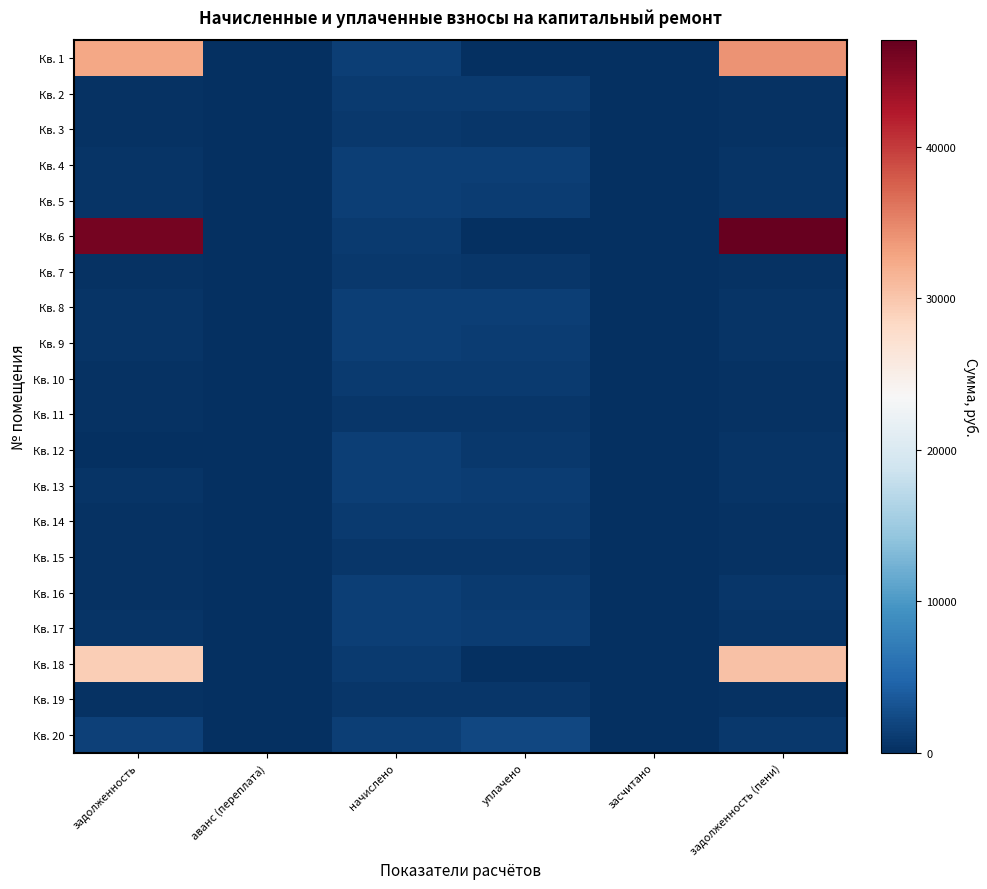

Reading right to left, transcribe all the data shown in this chart.

Кв. 1: задолженность (пени)=34033.9	засчитано=0.0	уплачено=0.0	начислено=1330.0	аванс (переплата)=0.0	задолженность=32703.9
Кв. 2: задолженность (пени)=349.4	засчитано=0.0	уплачено=1015.8	начислено=1048.1	аванс (переплата)=0.0	задолженность=317.0
Кв. 3: задолженность (пени)=247.4	засчитано=0.0	уплачено=719.2	начислено=742.1	аванс (переплата)=0.0	задолженность=224.4
Кв. 4: задолженность (пени)=448.5	засчитано=0.0	уплачено=1303.9	начислено=1345.4	аванс (переплата)=0.0	задолженность=406.9
Кв. 5: задолженность (пени)=440.4	засчитано=0.0	уплачено=1280.4	начислено=1321.2	аванс (переплата)=0.0	задолженность=399.9
Кв. 6: задолженность (пени)=47042.6	засчитано=0.0	уплачено=0.0	начислено=1054.8	аванс (переплата)=0.0	задолженность=45987.8
Кв. 7: задолженность (пени)=246.6	засчитано=0.0	уплачено=717.0	начислено=739.9	аванс (переплата)=0.0	задолженность=223.8
Кв. 8: задолженность (пени)=447.0	засчитано=0.0	уплачено=1299.6	начислено=1341.0	аванс (переплата)=0.0	задолженность=405.6
Кв. 9: задолженность (пени)=440.4	засчитано=0.0	уплачено=1280.4	начислено=1321.2	аванс (переплата)=0.0	задолженность=399.6
Кв. 10: задолженность (пени)=351.6	засчитано=0.0	уплачено=1022.2	начислено=1054.8	аванс (переплата)=0.0	задолженность=319.0
Кв. 11: задолженность (пени)=241.5	засчитано=0.0	уплачено=702.1	начислено=724.5	аванс (переплата)=0.0	задолженность=219.1
Кв. 12: задолженность (пени)=444.8	засчитано=0.0	уплачено=889.6	начислено=1334.4	аванс (переплата)=0.0	задолженность=0.0
Кв. 13: задолженность (пени)=440.4	засчитано=0.0	уплачено=1280.4	начислено=1321.2	аванс (переплата)=0.0	задолженность=399.6
Кв. 14: задолженность (пени)=356.7	засчитано=0.0	уплачено=1037.1	начислено=1070.2	аванс (переплата)=0.0	задолженность=323.7
Кв. 15: задолженность (пени)=238.6	засчитано=0.0	уплачено=692.3	начислено=715.6	аванс (переплата)=0.0	задолженность=217.1
Кв. 16: задолженность (пени)=653.5	засчитано=0.0	уплачено=990.0	начислено=1330.0	аванс (переплата)=0.0	задолженность=313.2
Кв. 17: задолженность (пени)=440.4	засчитано=0.0	уплачено=1280.4	начислено=1321.2	аванс (переплата)=0.0	задолженность=399.6
Кв. 18: задолженность (пени)=30394.2	засчитано=0.0	уплачено=0.0	начислено=1052.5	аванс (переплата)=0.0	задолженность=29341.7
Кв. 19: задолженность (пени)=237.8	засчитано=0.0	уплачено=691.4	начислено=713.5	аванс (переплата)=0.0	задолженность=215.8
Кв. 20: задолженность (пени)=897.2	засчитано=0.0	уплачено=2066.0	начислено=1338.8	аванс (переплата)=0.0	задолженность=1626.3